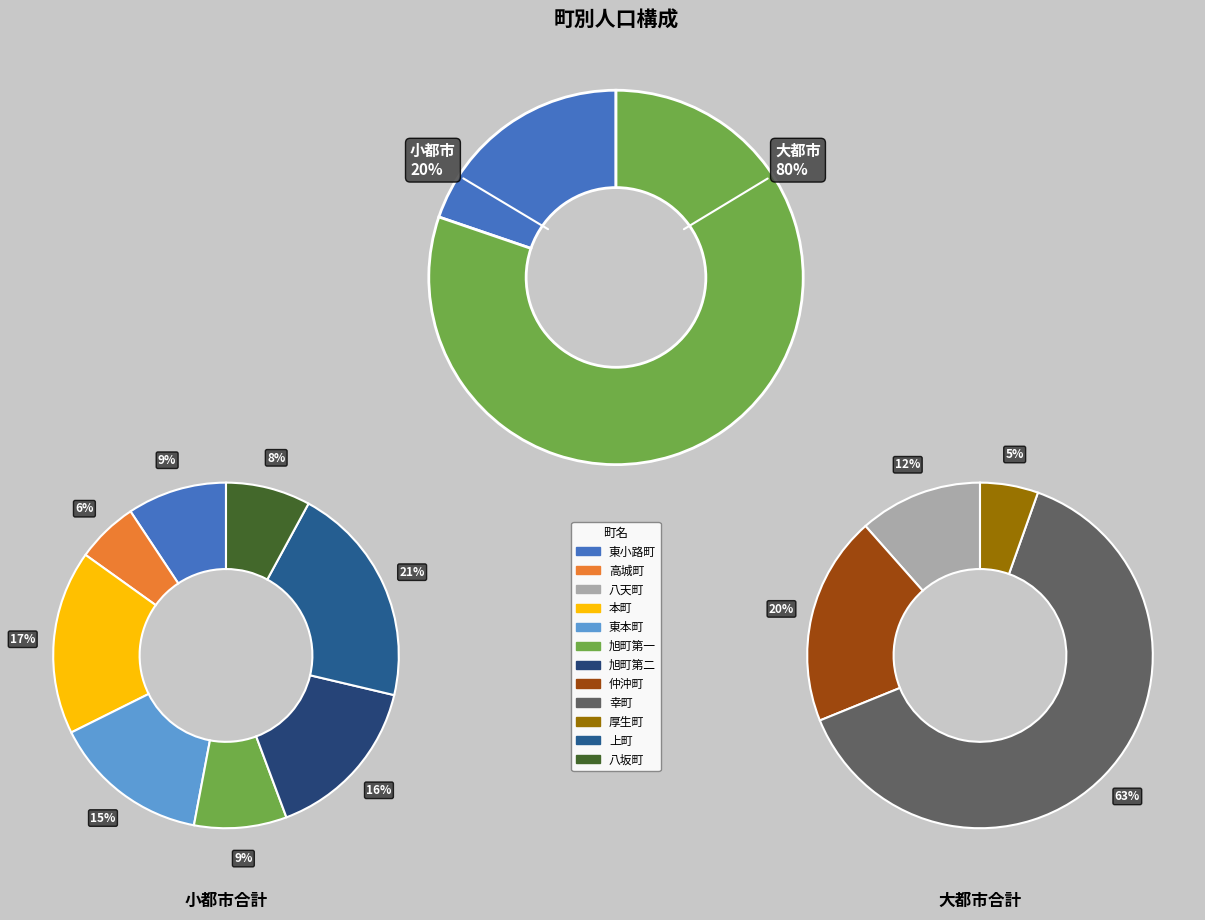

What percentage is the 本町 slice, to the nearest percent?

3%